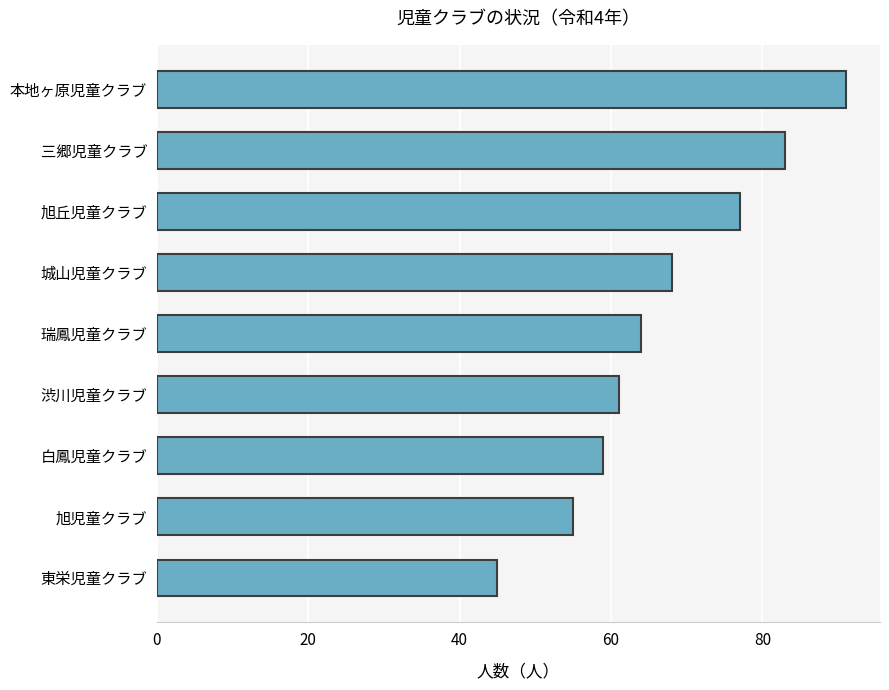

The value at 瑞鳳児童クラブ is 64. True or false?

True